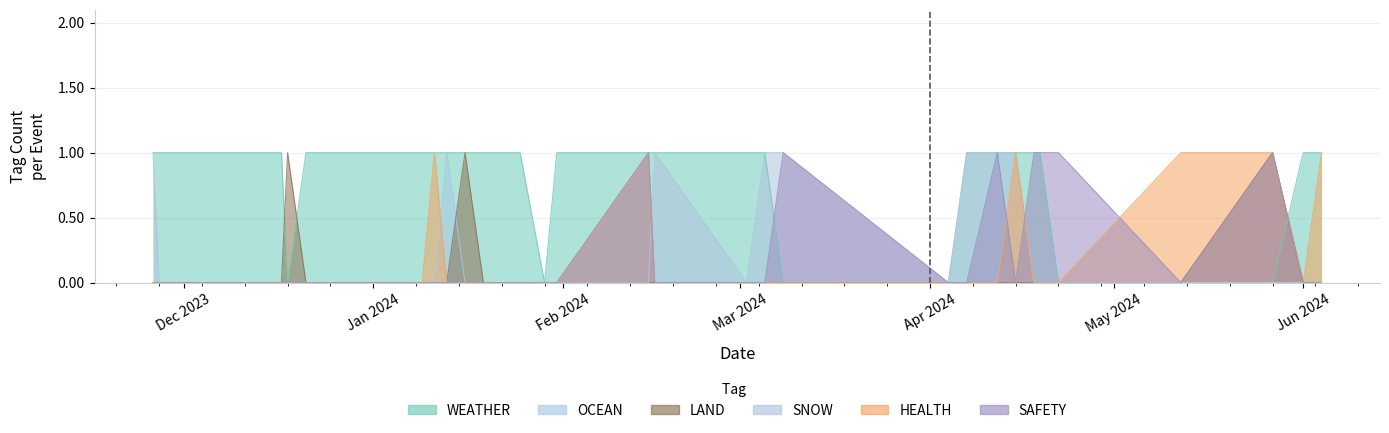

True or false: HEALTH has a value of 0 at 2024-03-05.

True